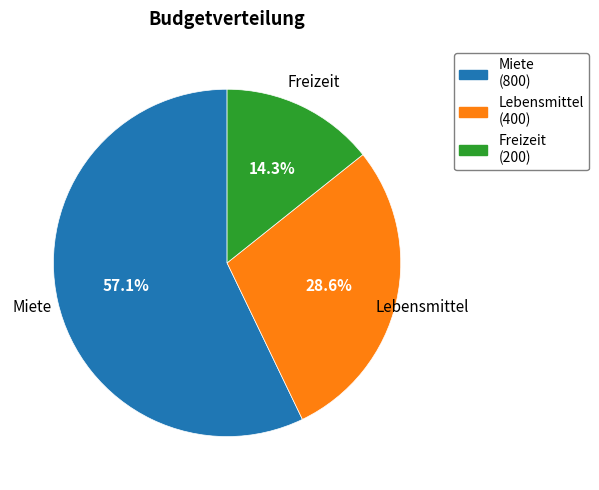

To the nearest percent, what portion does Freizeit represent?

14%